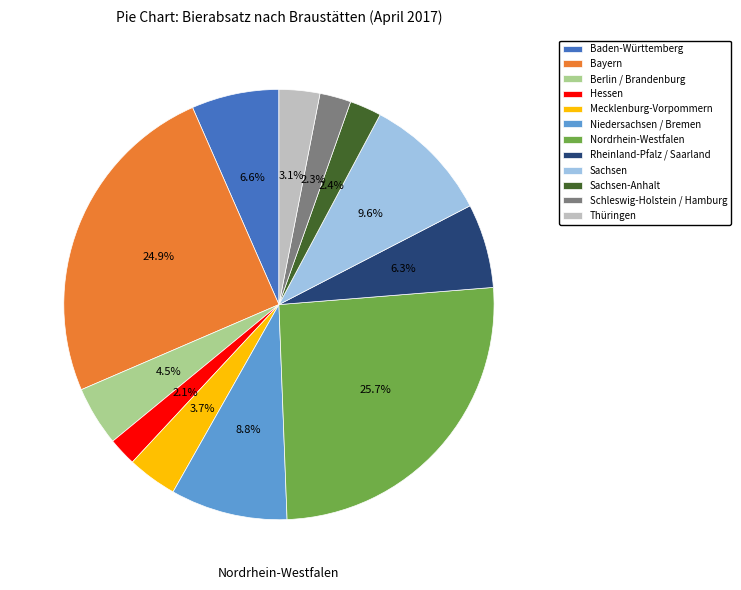

What is the ratio of the value at Mecklenburg-Vorpommern to the value at Thüringen?

1.2